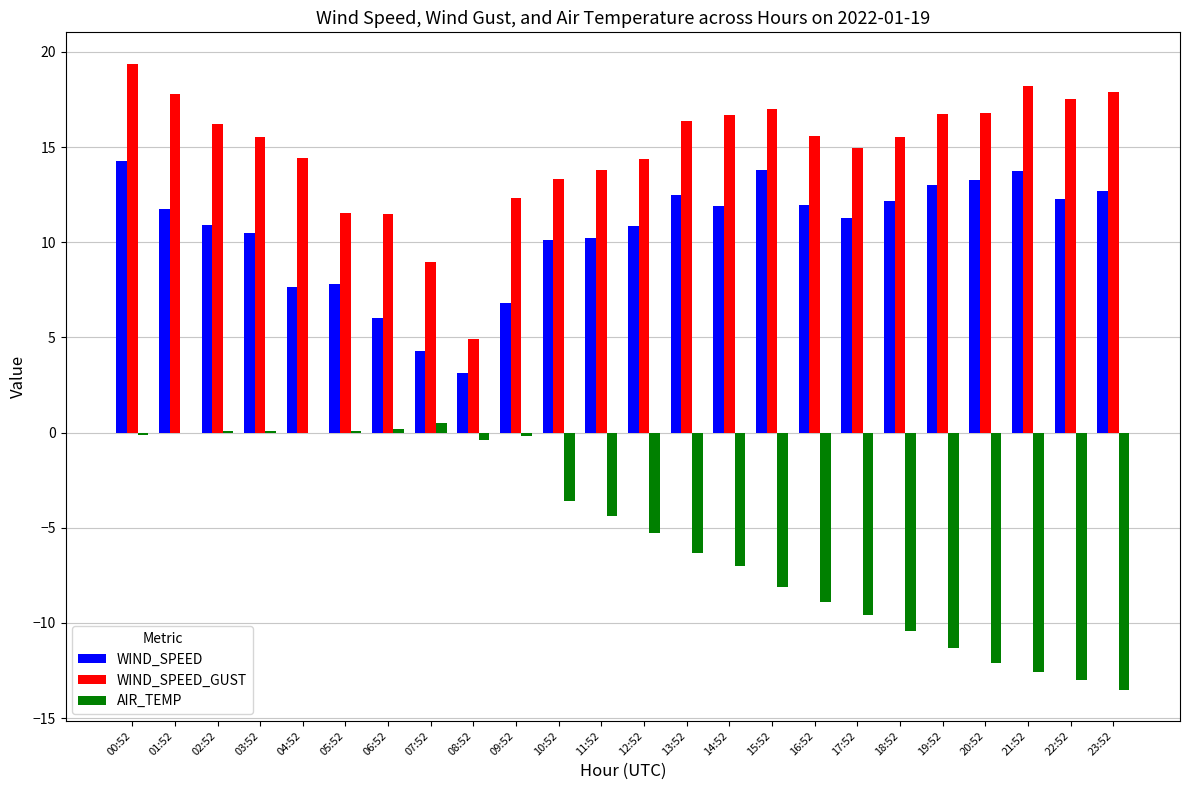

What is the sum of the WIND_SPEED_GUST values at 14:52 and 11:52?

30.5